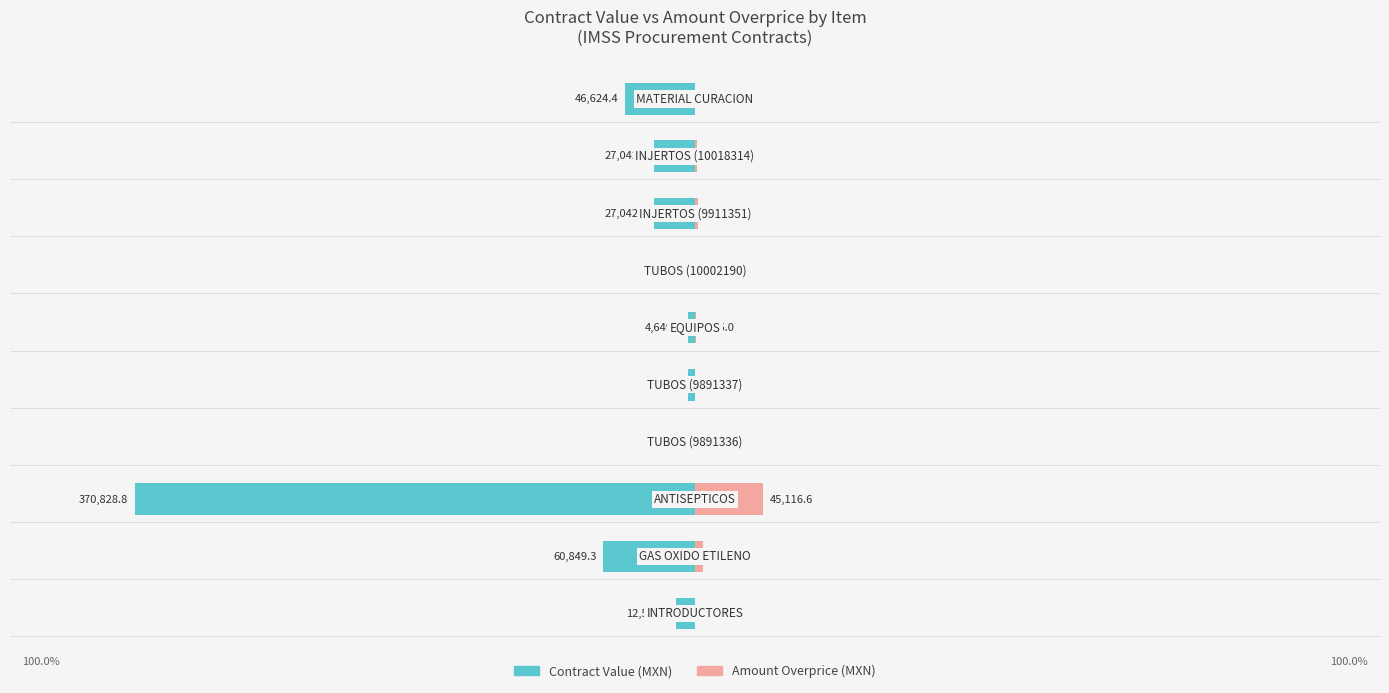

Between 2 and 5, which is larger?

5